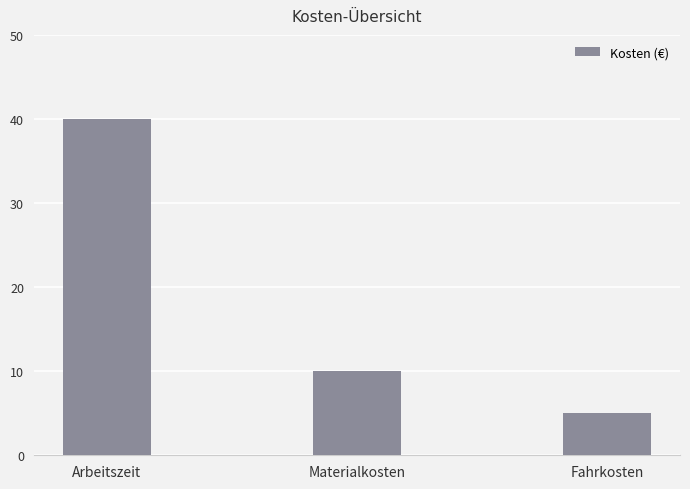

Reading left to right, list all the values displayed in this chart.

Arbeitszeit=40	Materialkosten=10	Fahrkosten=5